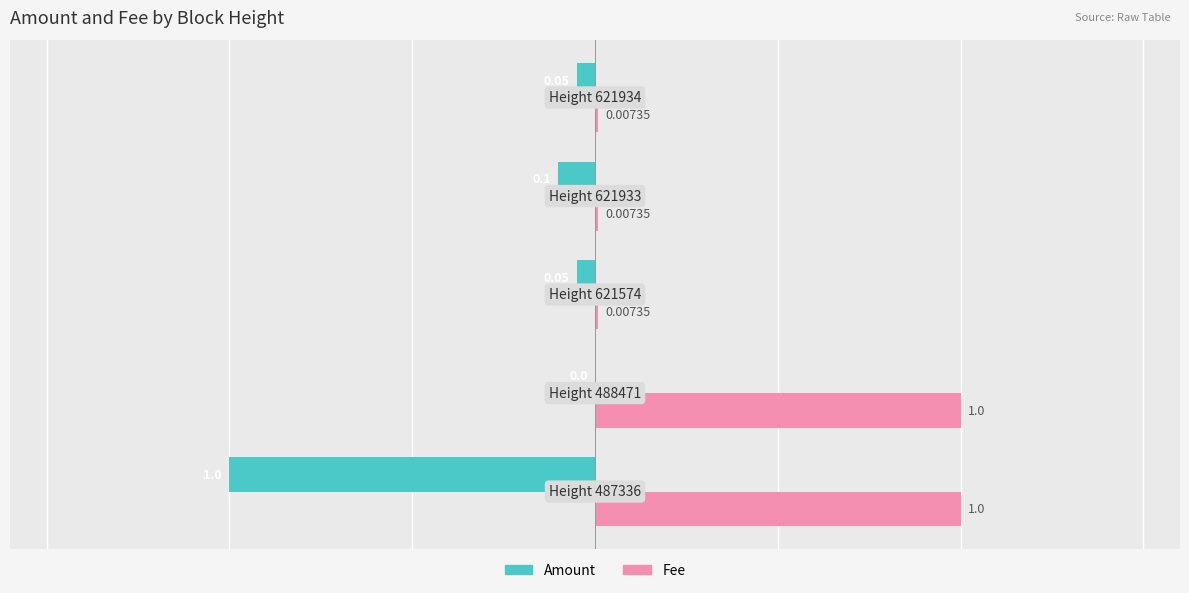

What is the sum of all Fee values?

2.0